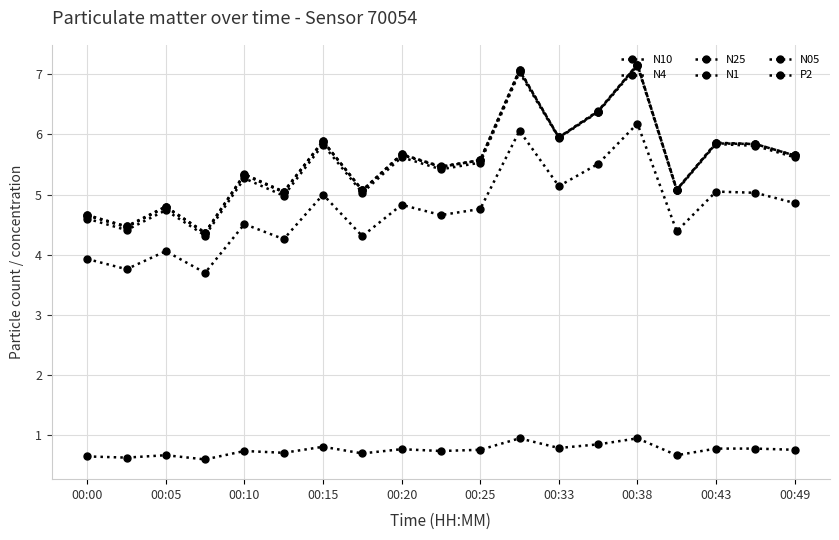

Where does the N1 series first go above 5?

00:10